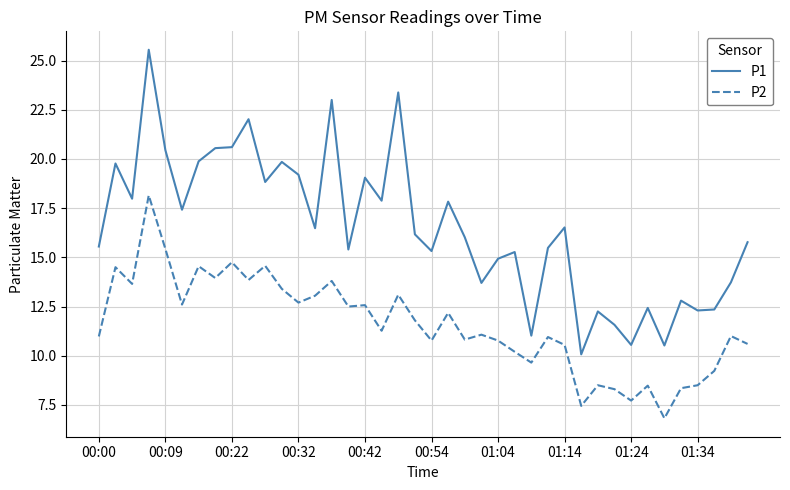

True or false: P2 and P1 cross at least once.

False